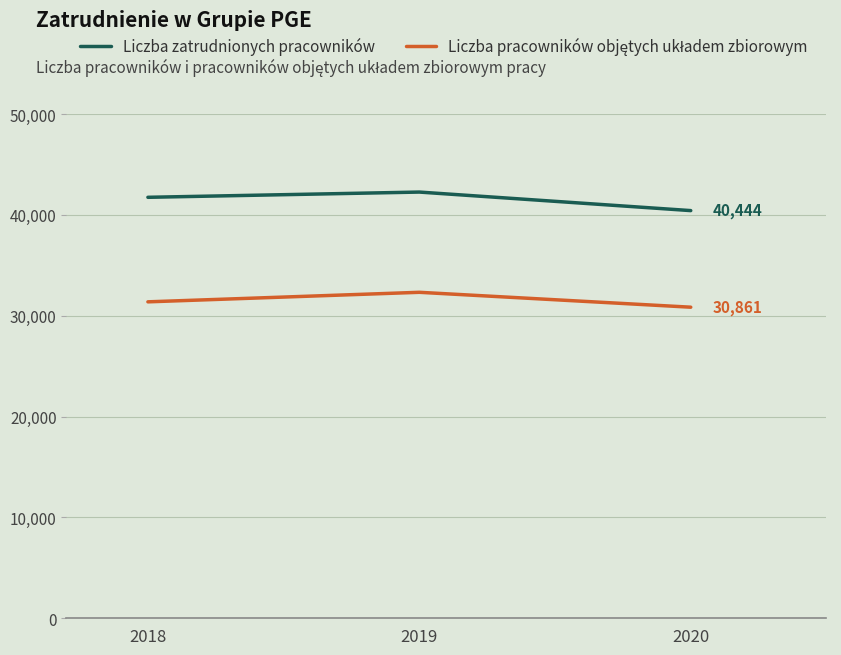

What is the value of the Liczba zatrudnionych pracowników point at the 3rd from the left?

40444